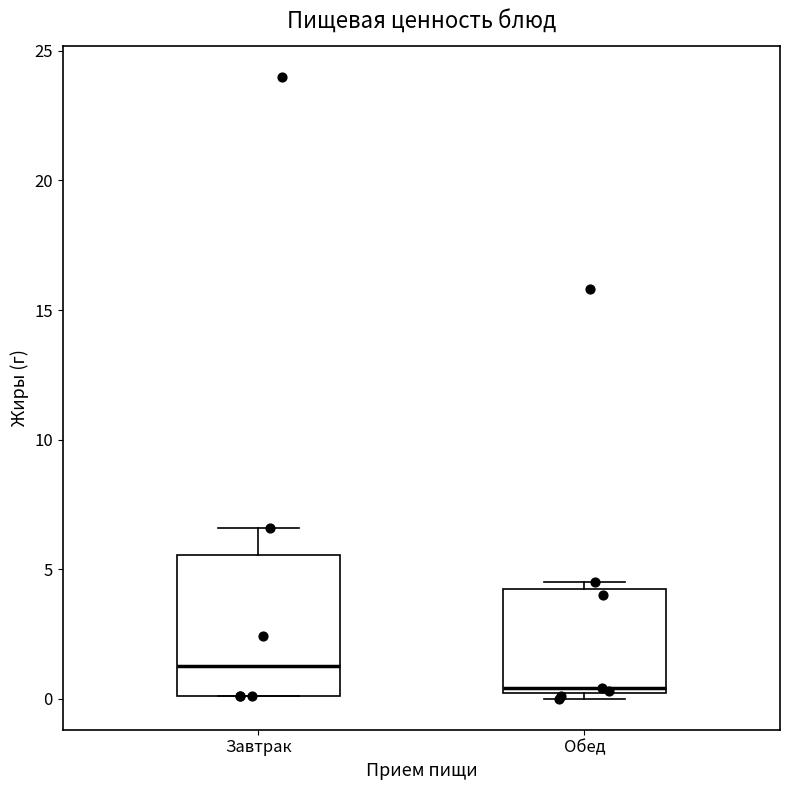

Reading left to right, transcribe this box plot: for each box, give where its median line is, the range the box spans, and where its two whiskers end, as read against the y-axis. The values are not printed on the chart, so give them approximately, as read against the axis.

Завтрак: median 1.5, box 0.0 to 5.5, whiskers 0.0 to 6.5
Обед: median 0.5, box 0.0 to 4.5, whiskers 0.0 (just below the box's lower edge) to 4.5 (just above the box's upper edge)